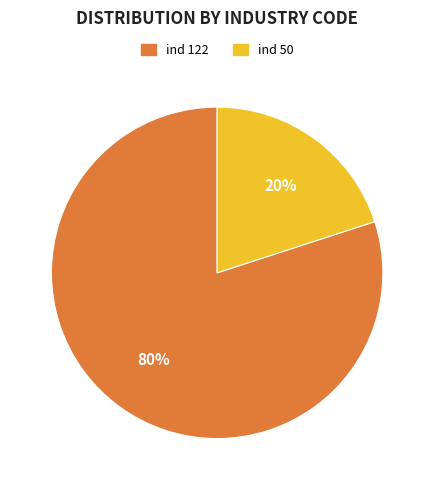

Count the number of slices in the pie.

2